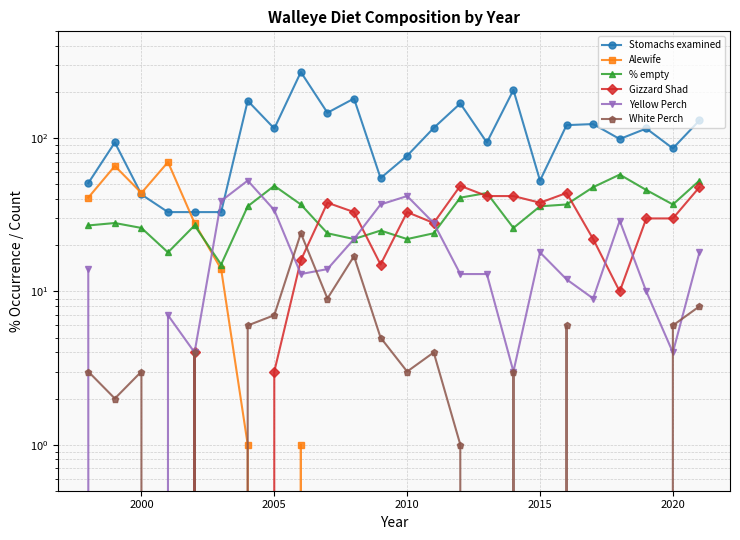

What is the maximum value for % empty?

58